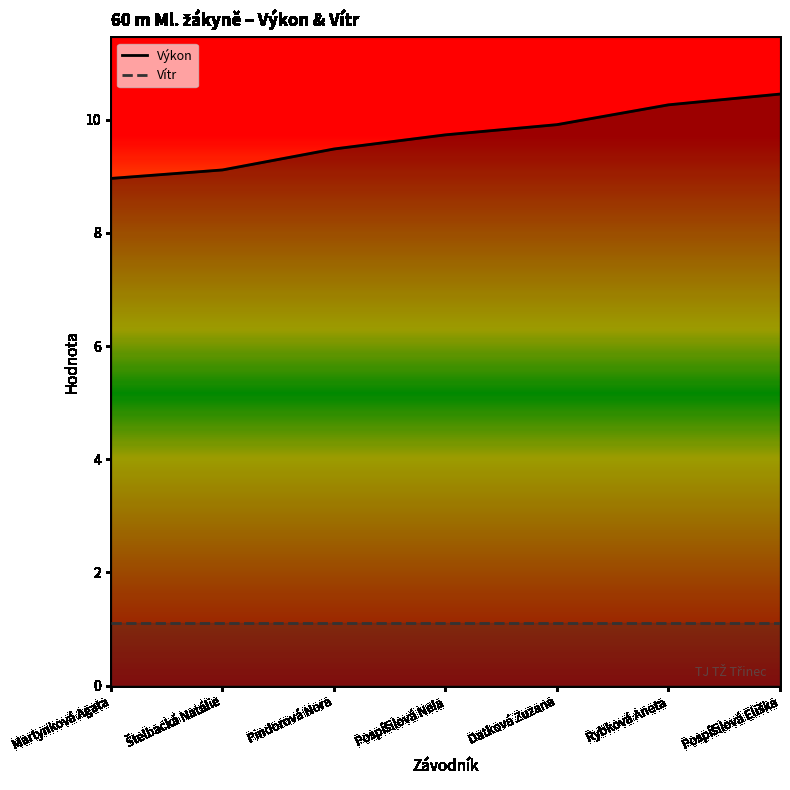

Does the chart have visible grid lines?

No